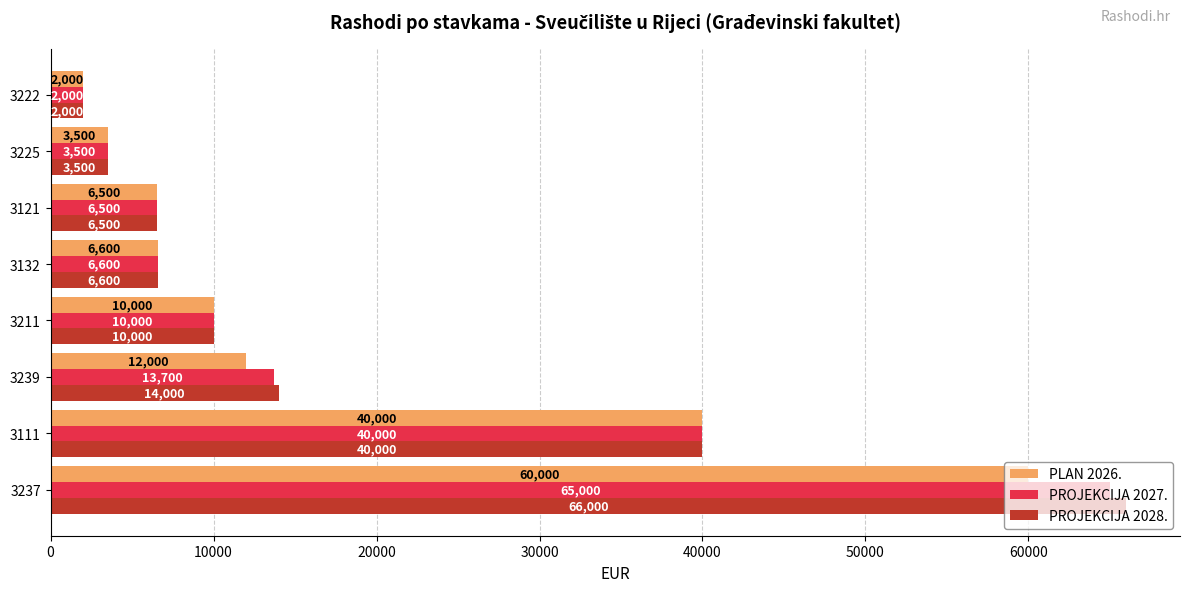

What is the maximum value for PROJEKCIJA 2027.?

65000